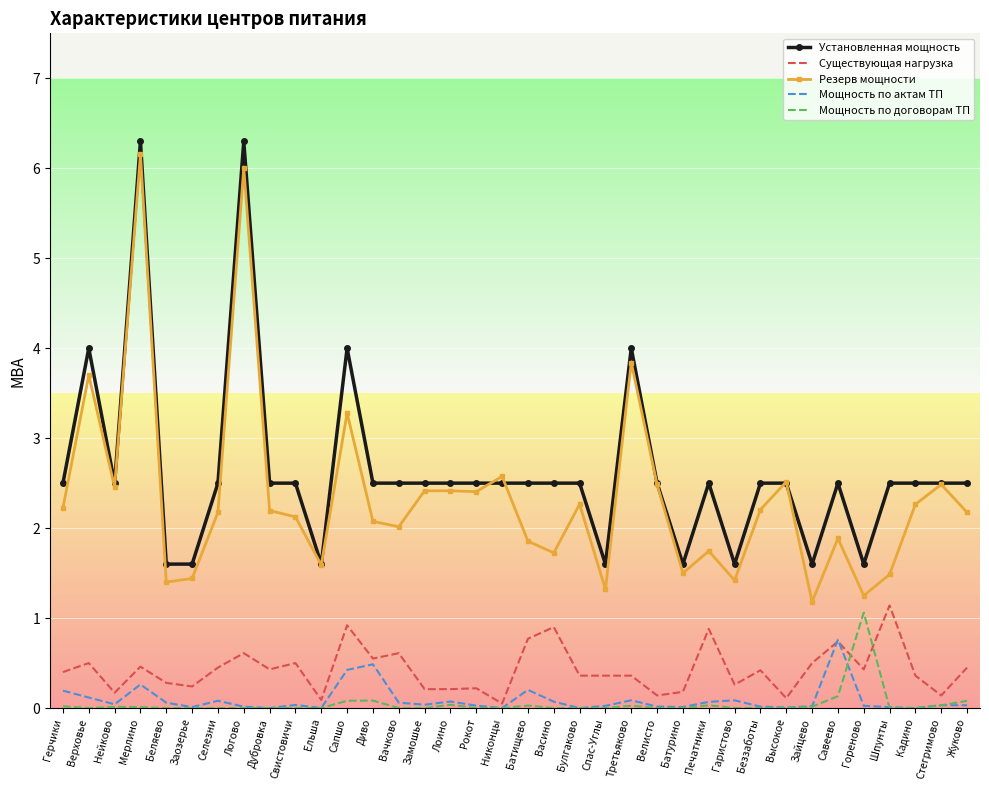

What is the greatest value displayed?

6.3